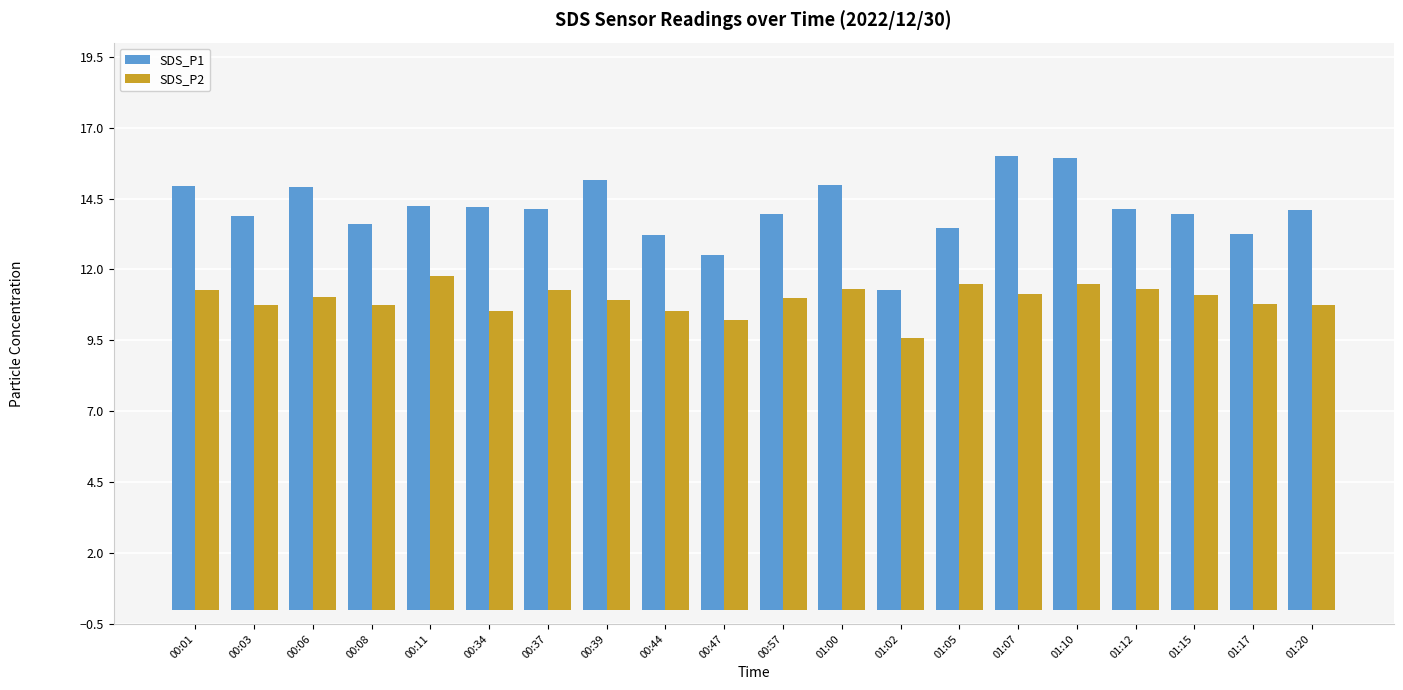

What is the greatest value displayed?

16.0